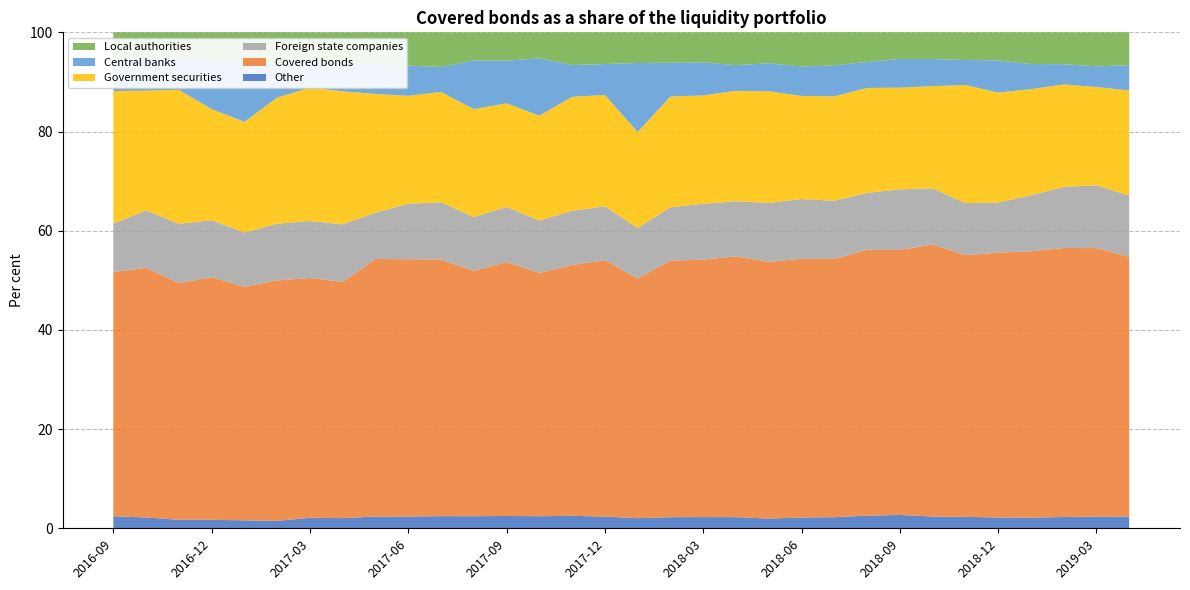

Reading right to left, list all the values displayed in this chart.

Other: 2019-04=2.4	2019-03=2.4	2019-02=2.3	2019-01=2.1	2018-12=2.2	2018-11=2.3	2018-10=2.4	2018-09=2.7	2018-08=2.5	2018-07=2.2	2018-06=2.2	2018-05=2.0	2018-04=2.2	2018-03=2.3	2018-02=2.2	2018-01=2.0	2017-12=2.4	2017-11=2.5	2017-10=2.4	2017-09=2.5	2017-08=2.4	2017-07=2.5	2017-06=2.4	2017-05=2.4	2017-04=2.0	2017-03=2.1	2017-02=1.5	2017-01=1.6	2016-12=1.7	2016-11=1.7	2016-10=2.2	2016-09=2.4
Covered bonds: 2019-04=52.4	2019-03=54.1	2019-02=54.2	2019-01=53.7	2018-12=53.4	2018-11=52.8	2018-10=54.8	2018-09=53.5	2018-08=53.6	2018-07=52.1	2018-06=52.2	2018-05=51.8	2018-04=52.6	2018-03=51.9	2018-02=51.7	2018-01=48.3	2017-12=51.7	2017-11=50.6	2017-10=49.0	2017-09=51.2	2017-08=49.5	2017-07=51.8	2017-06=51.9	2017-05=51.9	2017-04=47.6	2017-03=48.4	2017-02=48.5	2017-01=47.1	2016-12=48.9	2016-11=47.7	2016-10=50.3	2016-09=49.2
Foreign state companies: 2019-04=12.3	2019-03=12.7	2019-02=12.3	2019-01=11.3	2018-12=10.1	2018-11=10.5	2018-10=11.3	2018-09=12.2	2018-08=11.5	2018-07=11.7	2018-06=12.1	2018-05=11.9	2018-04=11.1	2018-03=11.3	2018-02=10.8	2018-01=10.2	2017-12=10.8	2017-11=10.9	2017-10=10.6	2017-09=11.1	2017-08=10.8	2017-07=11.6	2017-06=11.2	2017-05=9.3	2017-04=11.6	2017-03=11.5	2017-02=11.4	2017-01=10.9	2016-12=11.5	2016-11=11.9	2016-10=11.6	2016-09=9.8
Government securities: 2019-04=21.2	2019-03=19.8	2019-02=20.7	2019-01=21.4	2018-12=22.2	2018-11=23.8	2018-10=20.6	2018-09=20.5	2018-08=21.2	2018-07=21.1	2018-06=20.8	2018-05=22.5	2018-04=22.3	2018-03=21.8	2018-02=22.3	2018-01=19.3	2017-12=22.4	2017-11=23.0	2017-10=21.1	2017-09=20.9	2017-08=21.8	2017-07=22.2	2017-06=21.8	2017-05=24.0	2017-04=26.8	2017-03=26.9	2017-02=25.4	2017-01=22.3	2016-12=22.4	2016-11=27.0	2016-10=24.2	2016-09=26.7
Central banks: 2019-04=5.1	2019-03=4.2	2019-02=4.1	2019-01=5.1	2018-12=6.5	2018-11=5.0	2018-10=5.5	2018-09=5.8	2018-08=5.2	2018-07=6.2	2018-06=5.9	2018-05=5.6	2018-04=5.2	2018-03=6.7	2018-02=6.8	2018-01=13.9	2017-12=6.2	2017-11=6.4	2017-10=11.6	2017-09=8.6	2017-08=9.8	2017-07=5.0	2017-06=6.1	2017-05=6.0	2017-04=5.8	2017-03=5.1	2017-02=6.9	2017-01=12.0	2016-12=9.8	2016-11=6.3	2016-10=6.2	2016-09=6.2
Local authorities: 2019-04=6.6	2019-03=6.8	2019-02=6.4	2019-01=6.4	2018-12=5.7	2018-11=5.6	2018-10=5.4	2018-09=5.4	2018-08=6.0	2018-07=6.7	2018-06=6.9	2018-05=6.2	2018-04=6.6	2018-03=6.0	2018-02=6.1	2018-01=6.2	2017-12=6.4	2017-11=6.6	2017-10=5.2	2017-09=5.7	2017-08=5.7	2017-07=7.0	2017-06=6.7	2017-05=6.4	2017-04=6.1	2017-03=6.0	2017-02=6.3	2017-01=6.1	2016-12=5.7	2016-11=5.3	2016-10=5.6	2016-09=5.7